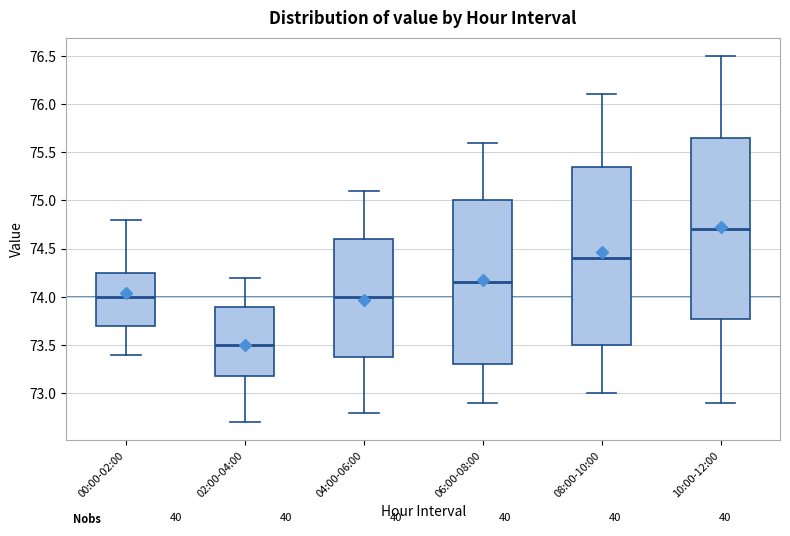

Which box's median line is the lowest?

02:00-04:00